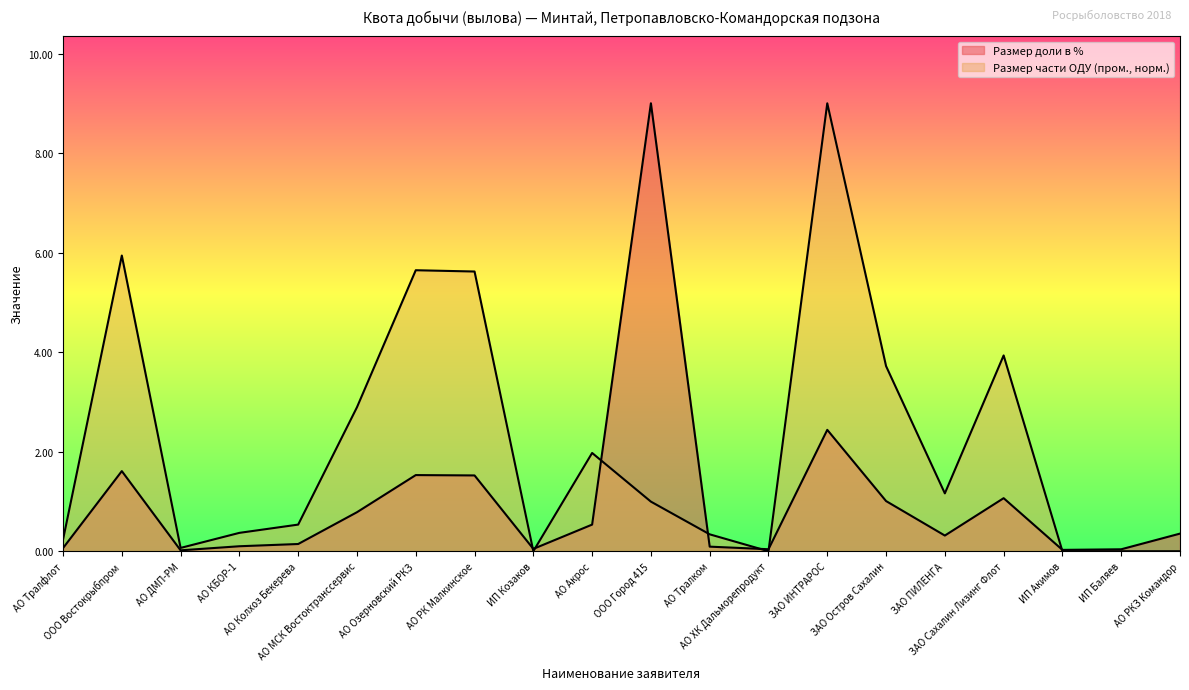

What is the sum of the Размер доли в % values at АО Тралфлот and ООО Востокрыбпром?

1.7